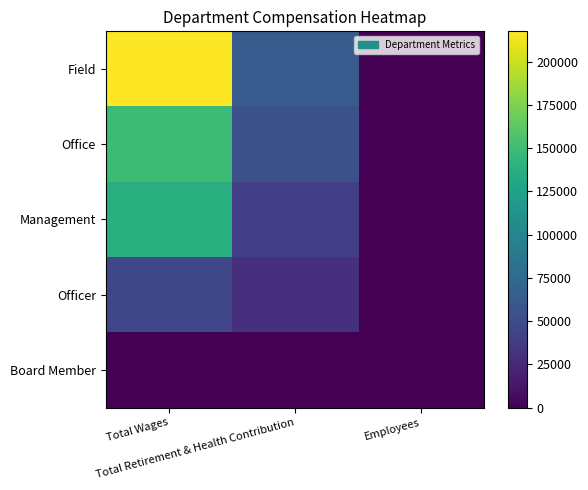

Which has a higher value, Employees or Total Wages?

Total Wages